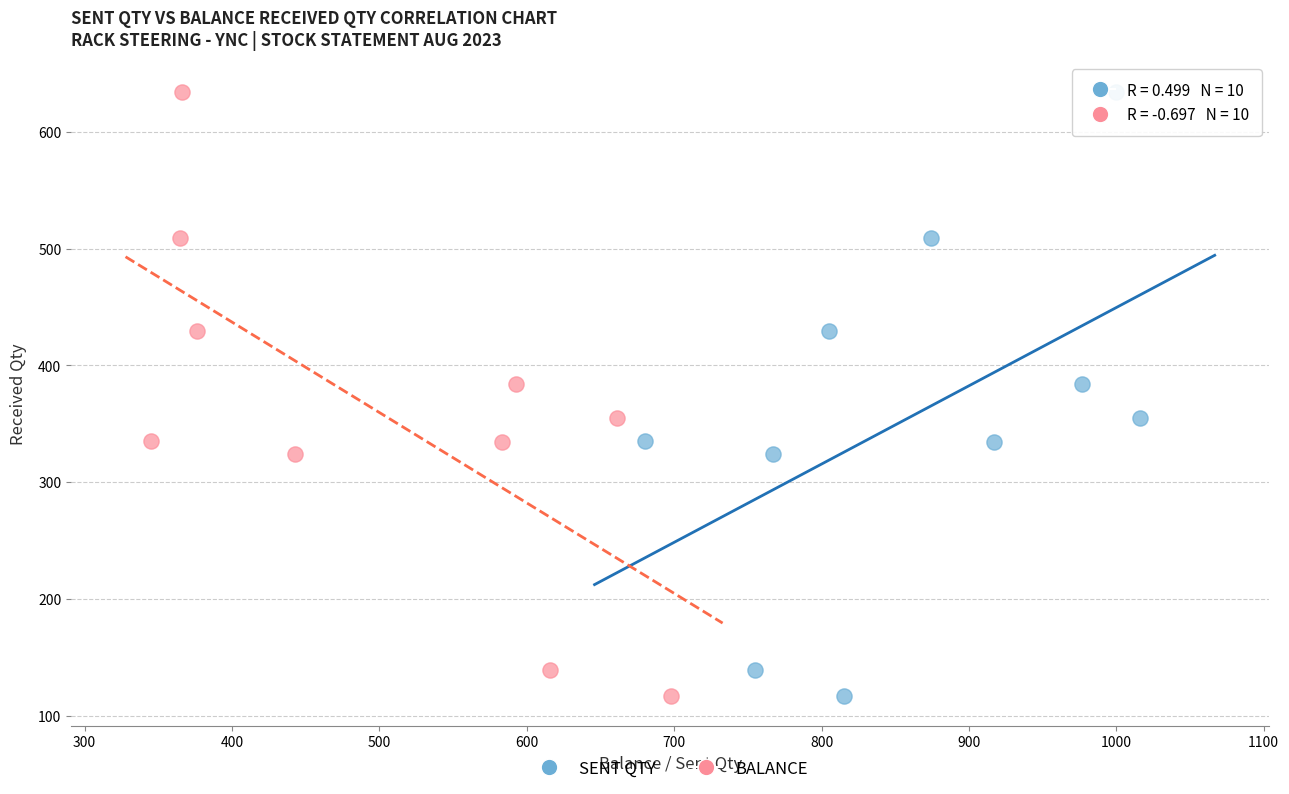

What are all the series names shown in the legend?

SENT QTY, BALANCE